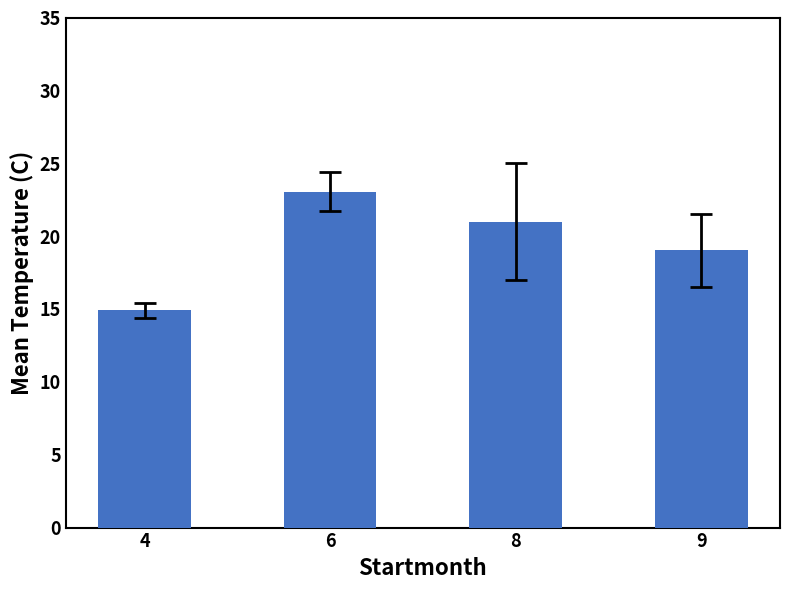

List the labels in order of value, largest first.

6, 8, 9, 4